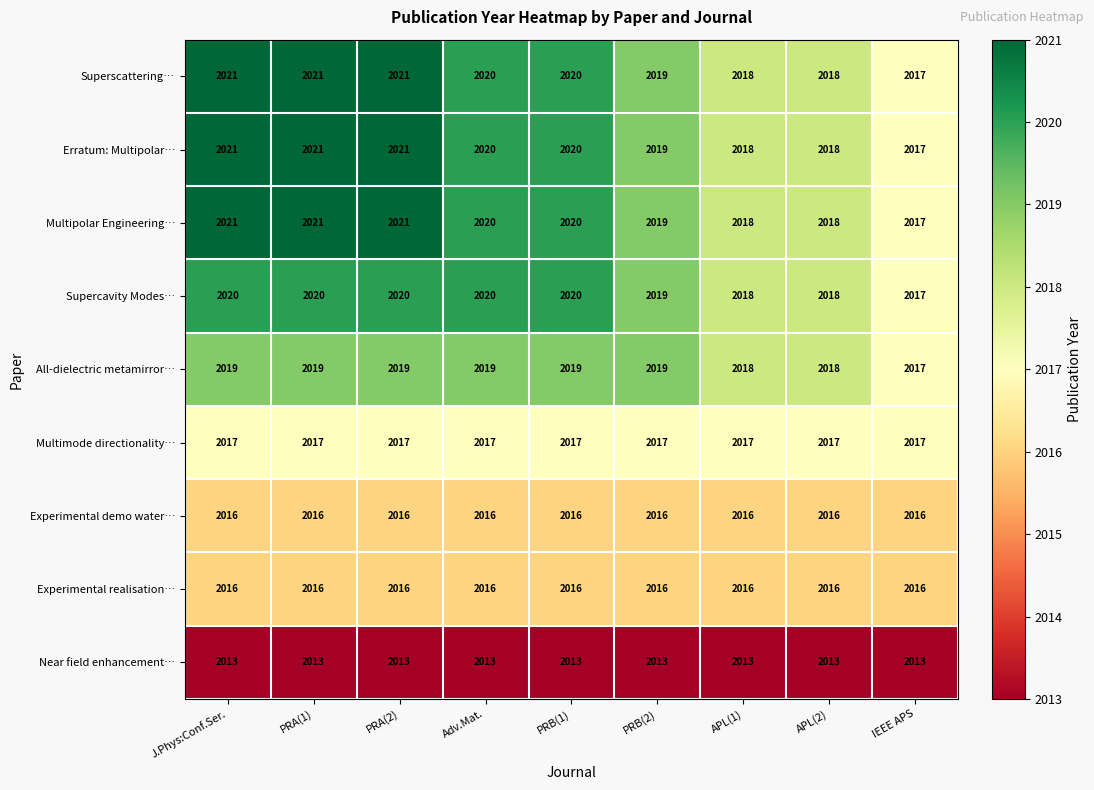

How many Erratum: Multipolar… values are between 2018 and 2021?

8